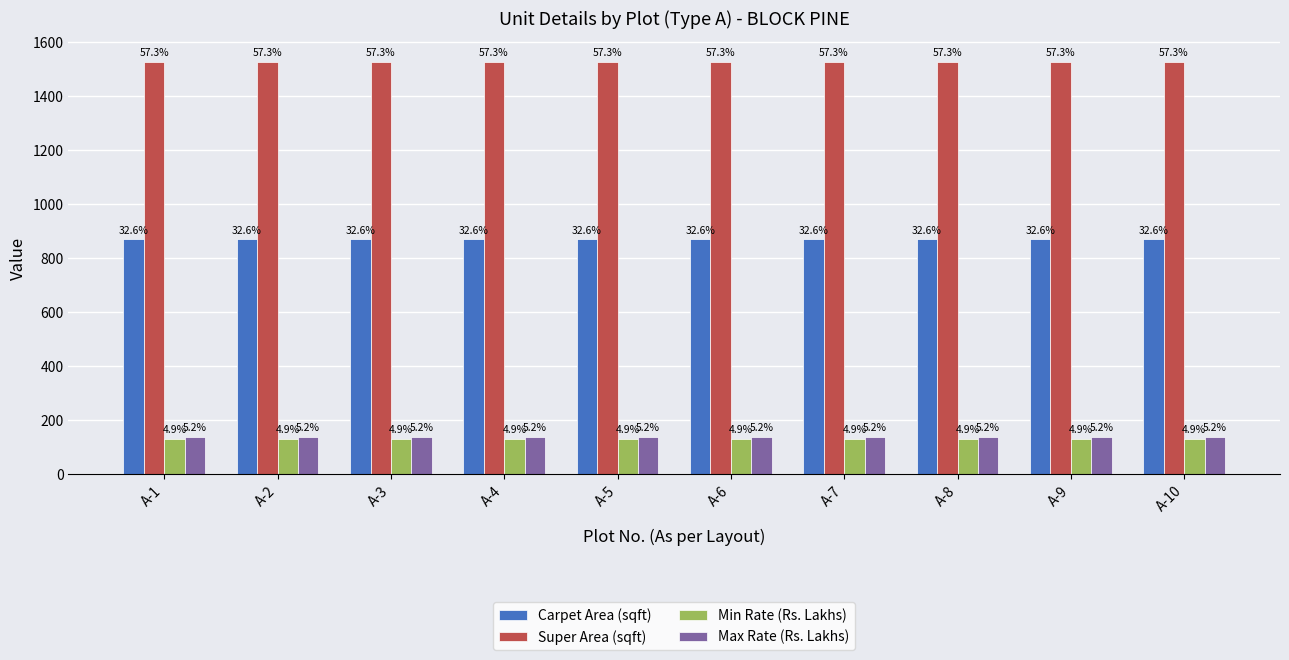

Which series has the largest range (max minus min)?

Carpet Area (sqft)